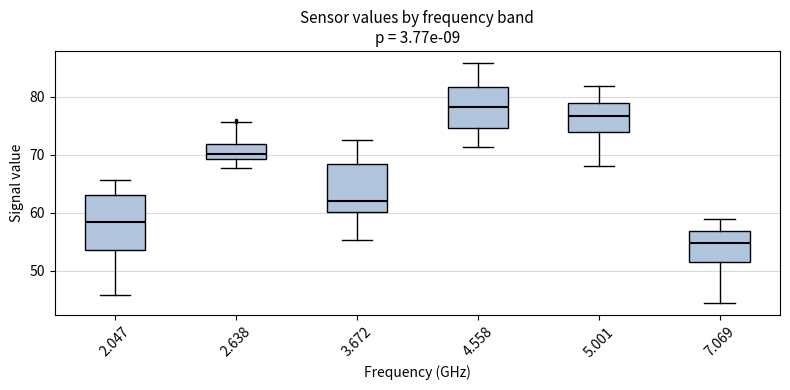

Where is the upper edge of the box at x = 5.001 on the y-axis? The values are not printed on the chart, so give them approximately, as read against the axis.

79